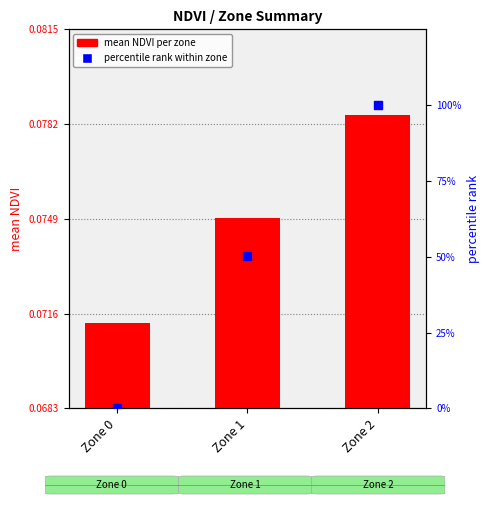

Which series contains the lowest Y value?

percentile rank within zone